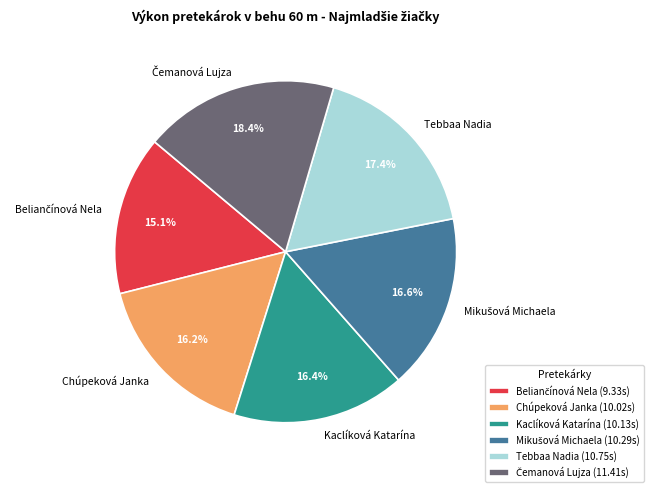

What portion of the pie excludes Chúpeková Janka?

83.8%